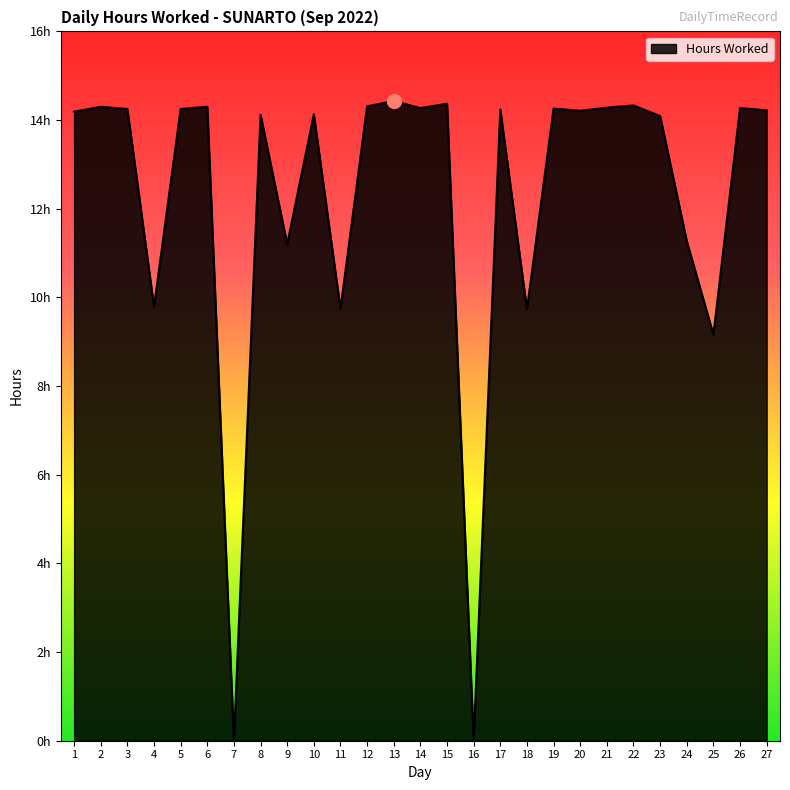

At which category does the data reach its first local valley?

4